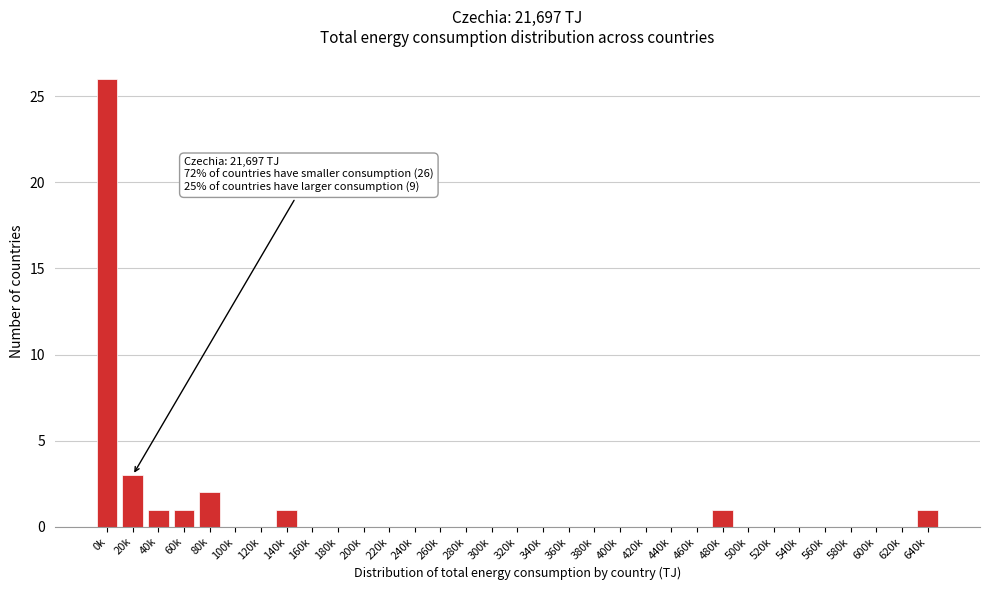

What is the change in value from 0k to 340k?

-26